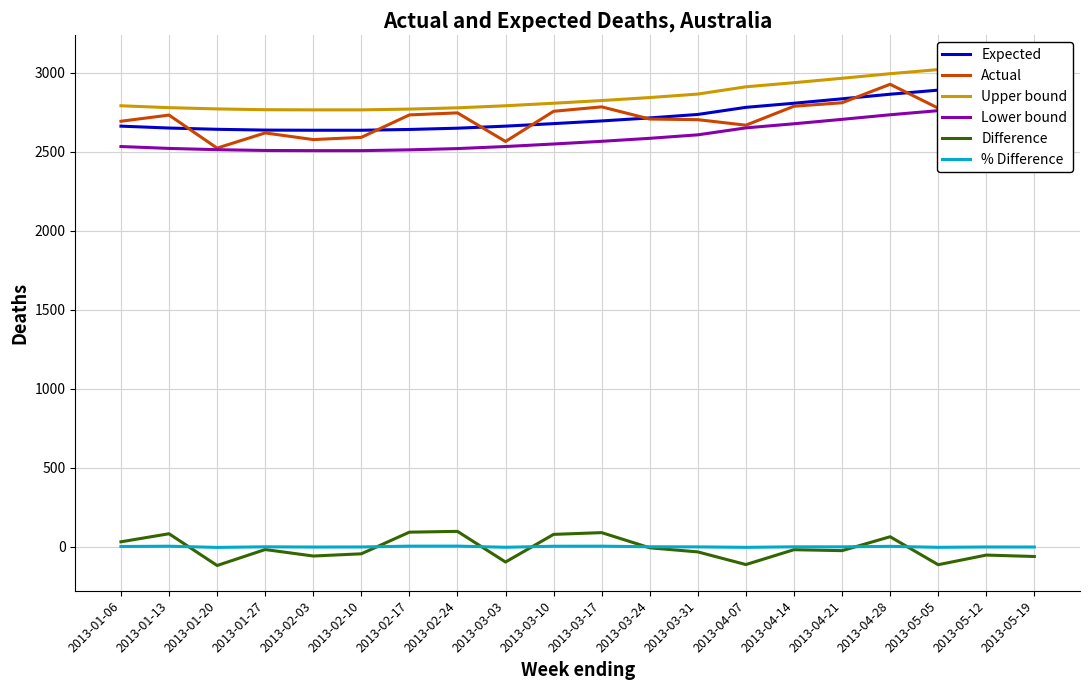

What is the minimum value for Actual?

2523.0